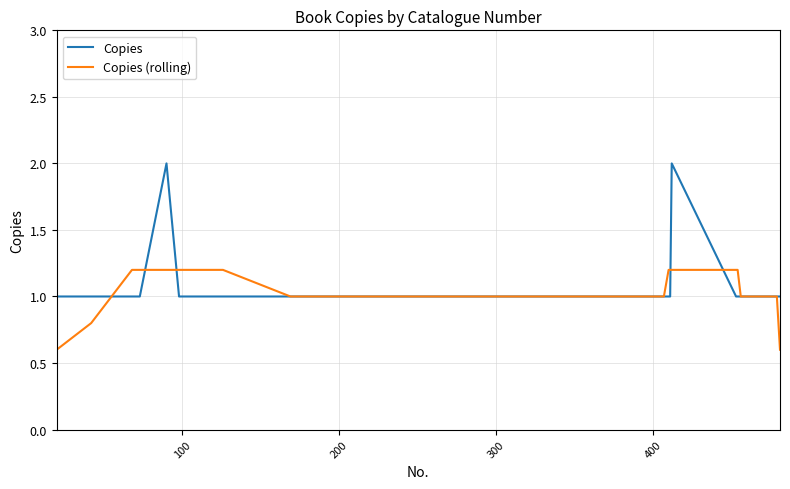

List the series in order of their peak value, lowest first.

Copies (rolling), Copies